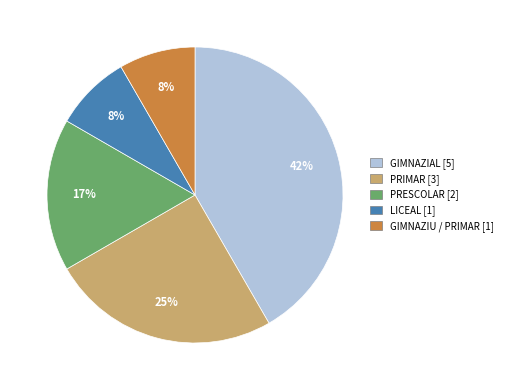

To the nearest percent, what is the combined percentage of LICEAL and PRESCOLAR?

25%